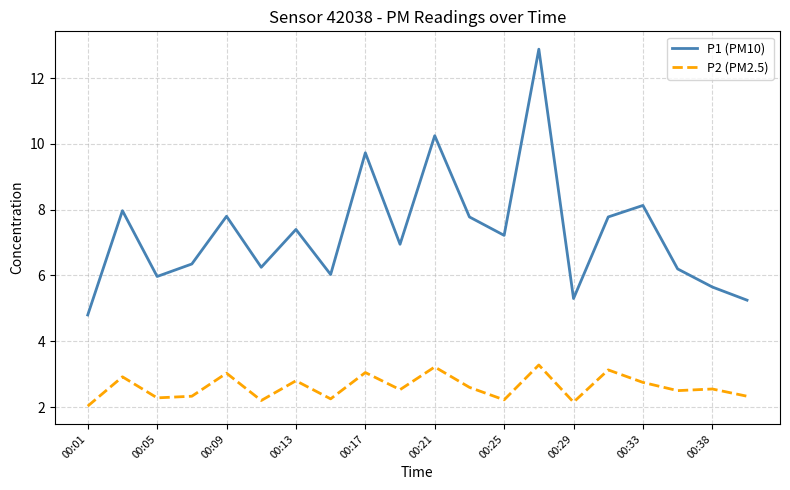

Which series has the widest spread of values?

P1 (PM10)